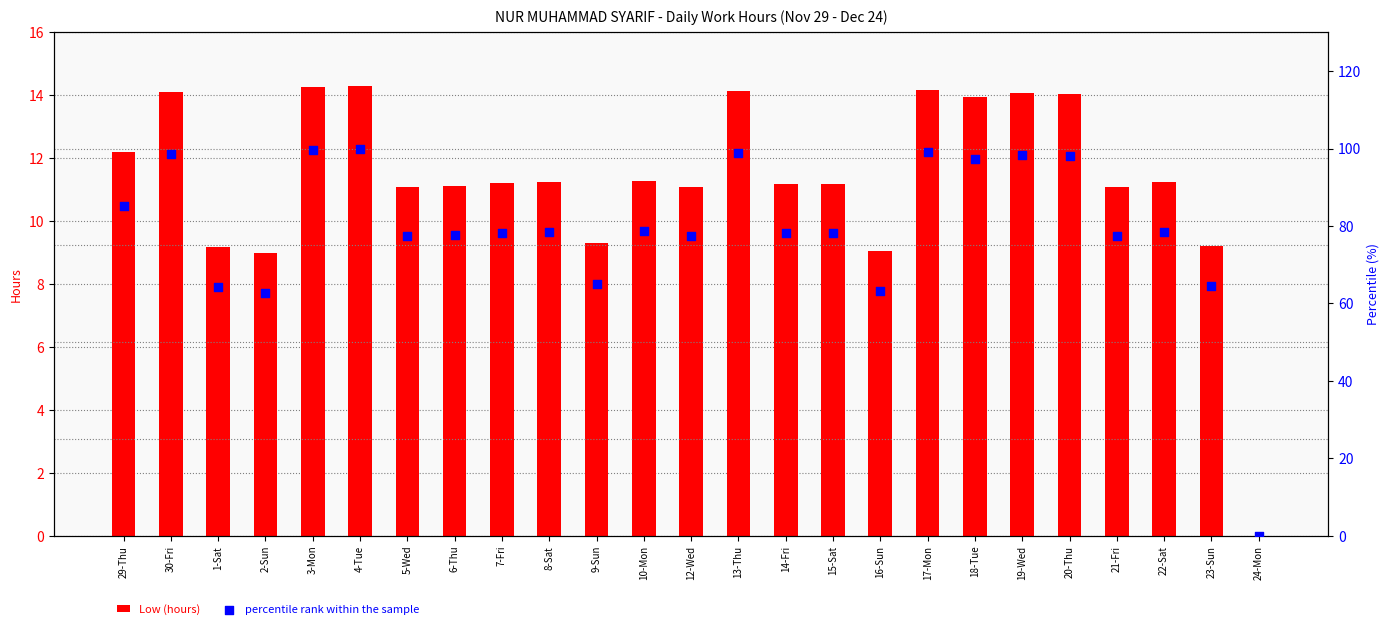

What are all the series names shown in the legend?

Low (hours), percentile rank within the sample